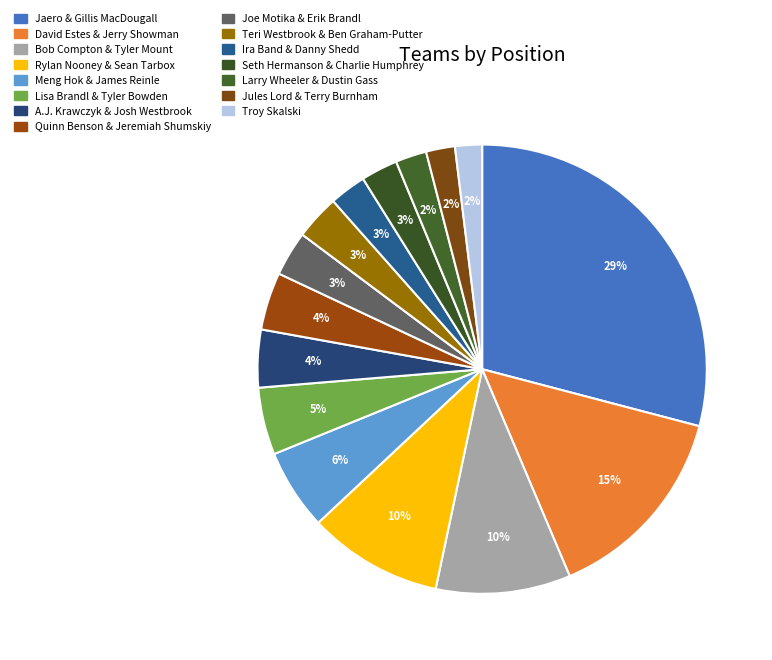

Count the number of slices in the pie.

15